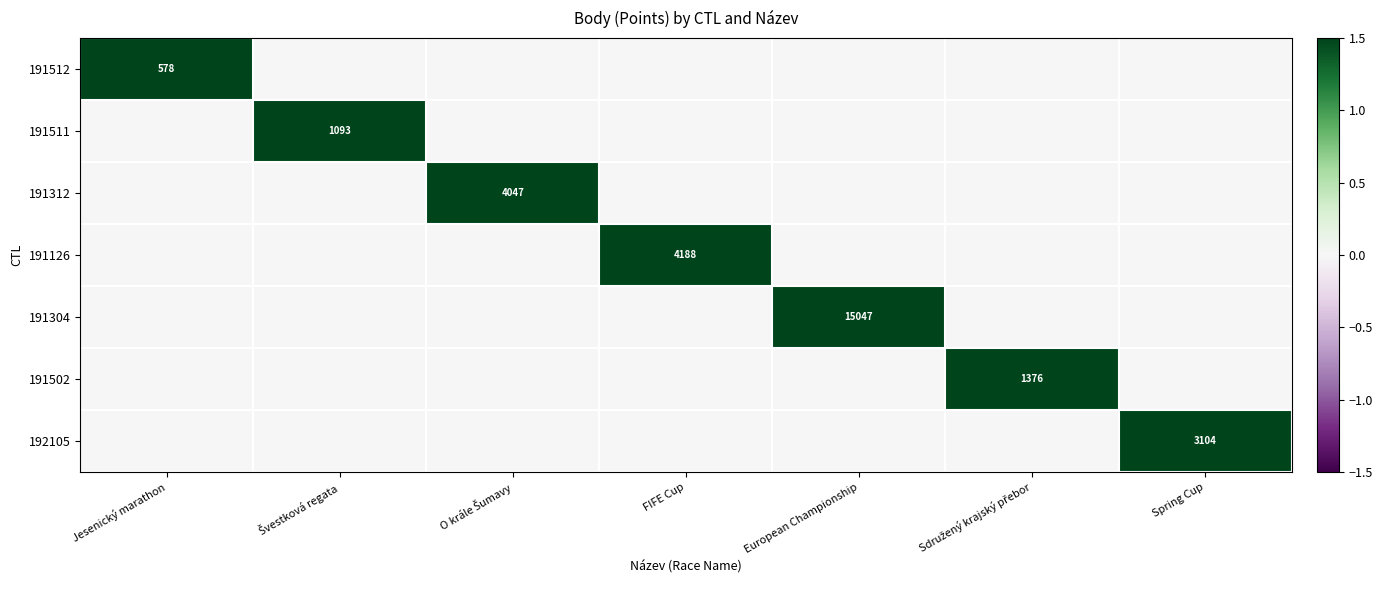

The 191126 series shows 4188 at FIFE Cup. True or false?

True